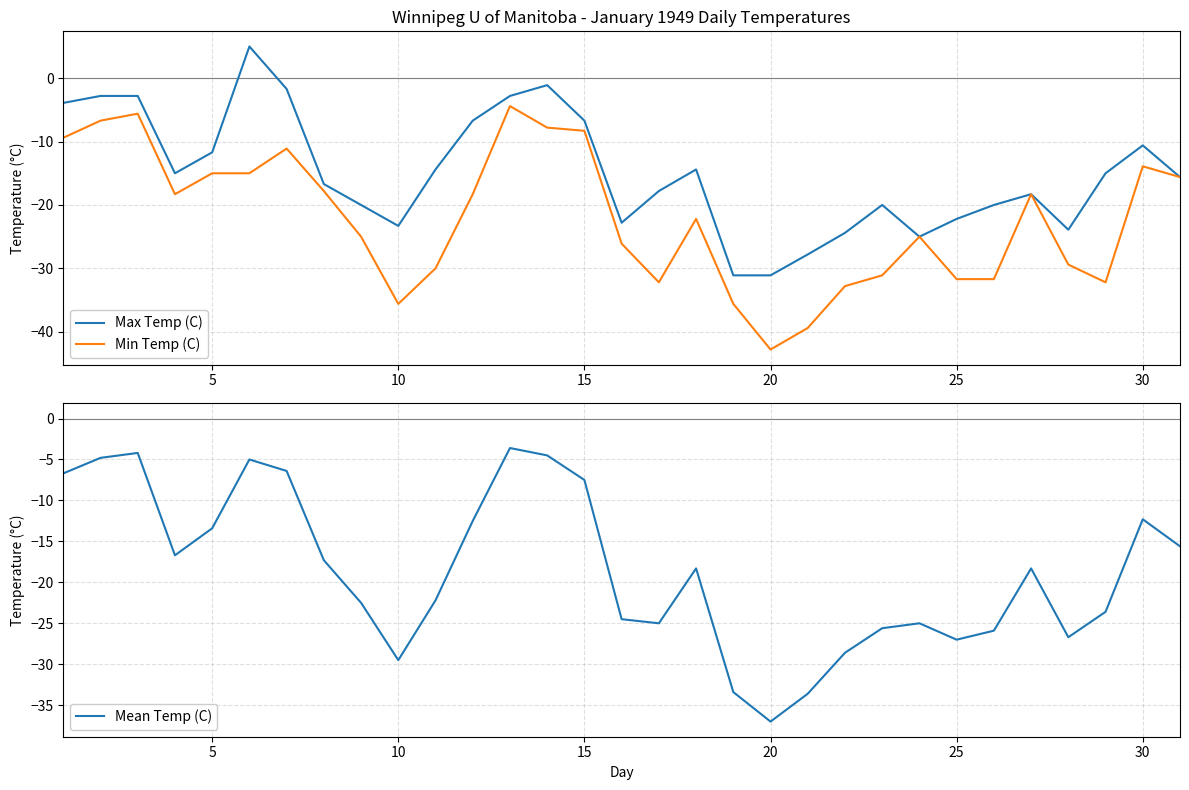

What is the sum of all Max Temp (C) values?

-464.6